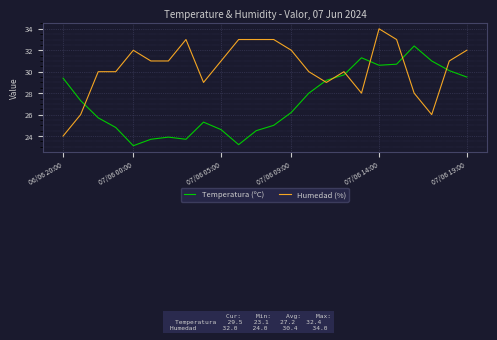

What is the minimum value shown in the chart?

23.1